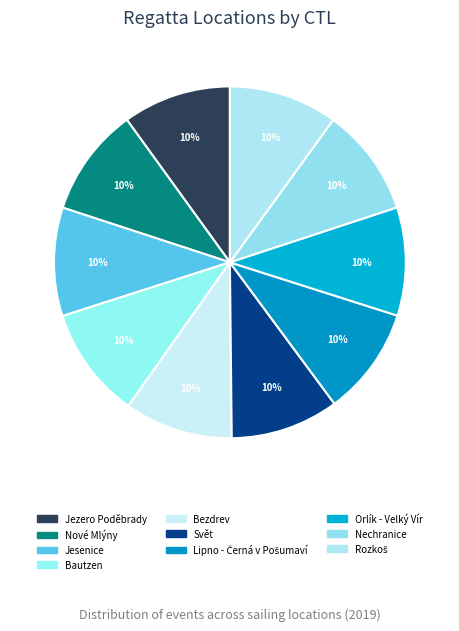

To the nearest percent, what percentage of the pie is Rozkoš?

10%